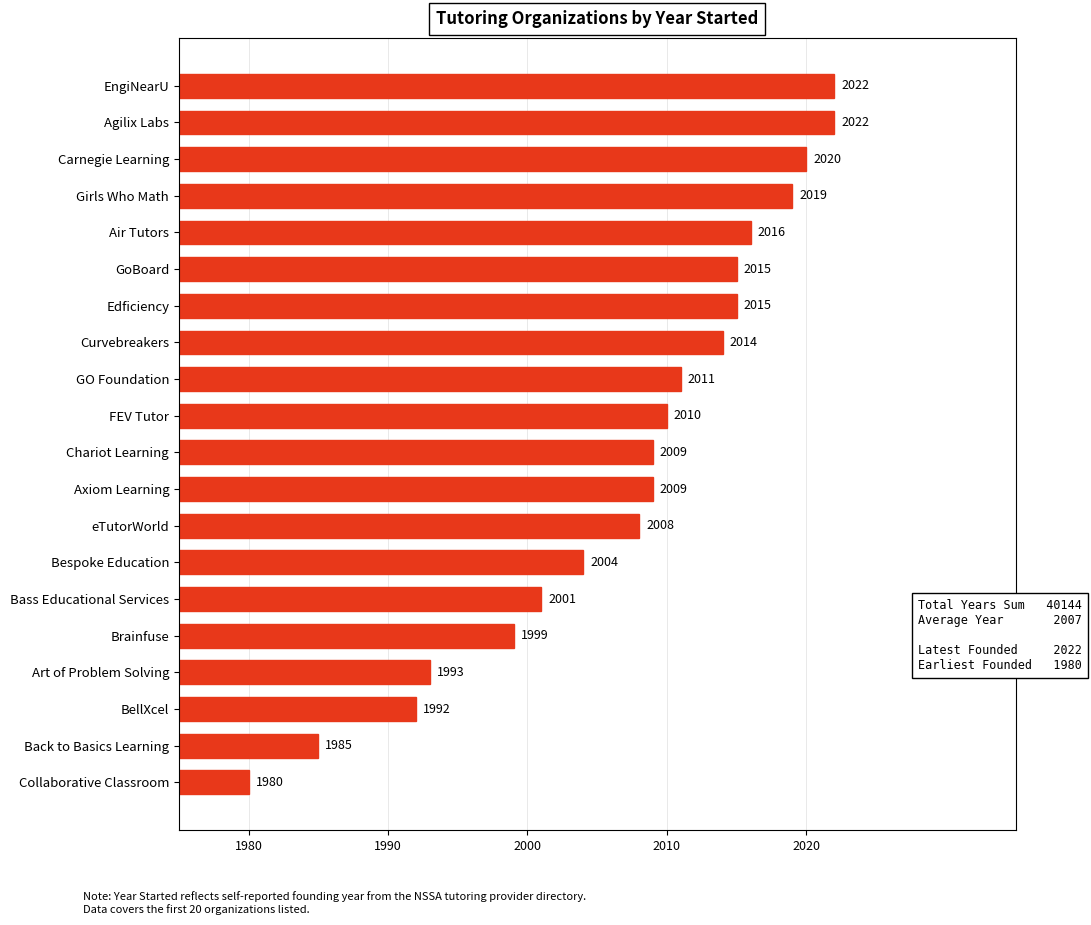

What is the difference between the second highest and minimum values?

42